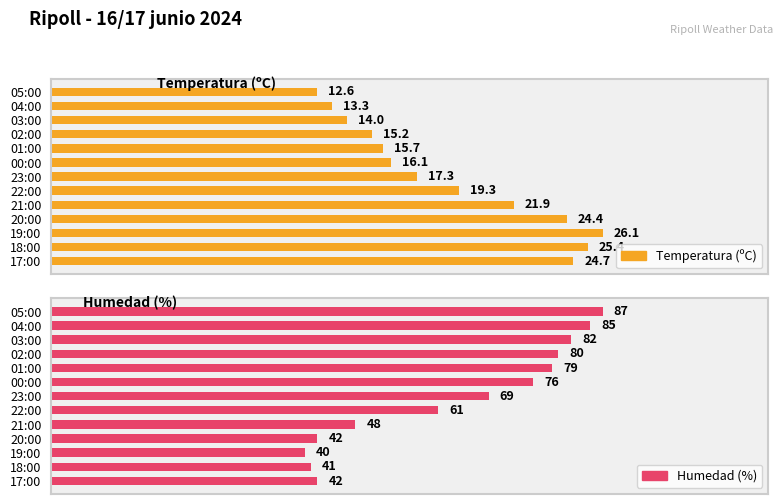

What is the greatest value displayed?

87.0